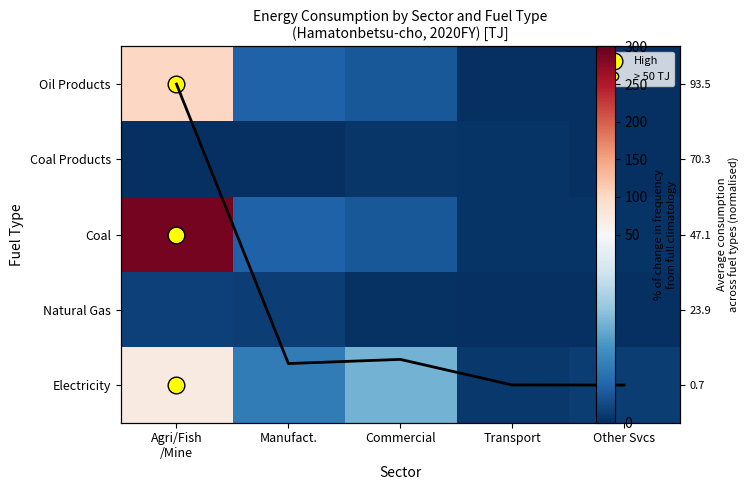

Which series has the largest total across all categories?

Coal